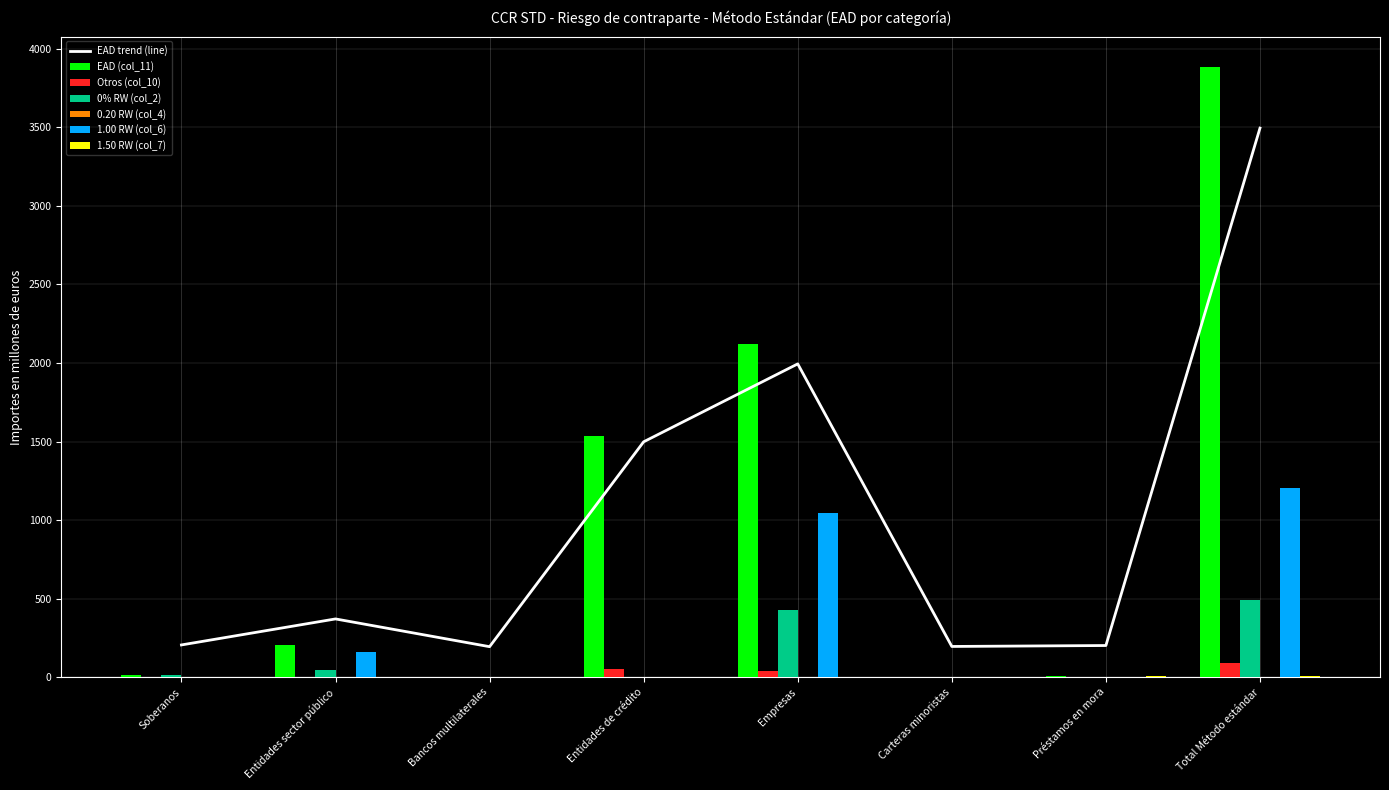

Rank the series at Bancos multilaterales from lowest to highest value.

EAD (col_11), Otros (col_10), 0% RW (col_2), 1.00 RW (col_6), 1.50 RW (col_7)